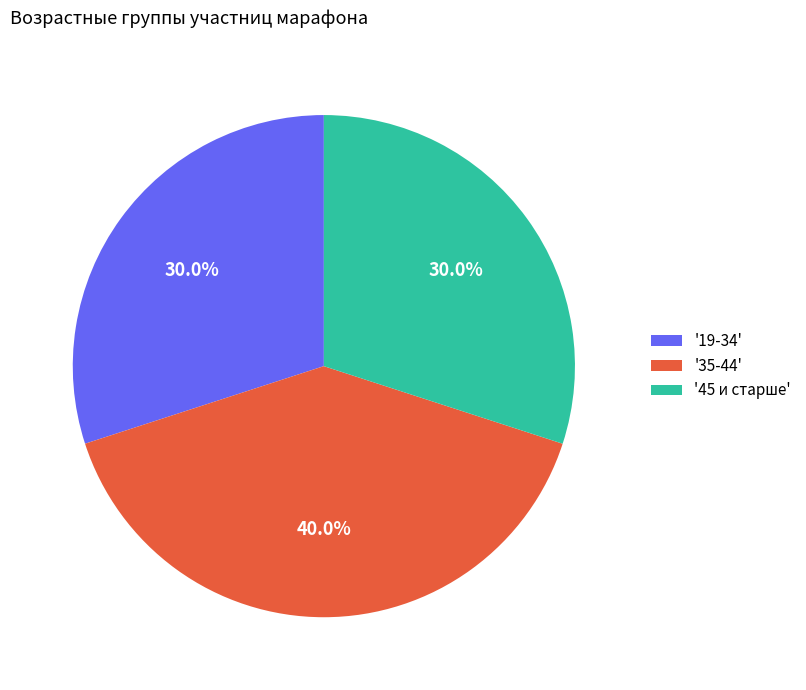

Approximately how many times larger is the value at '19-34' compared to '45 и старше'?

1.0